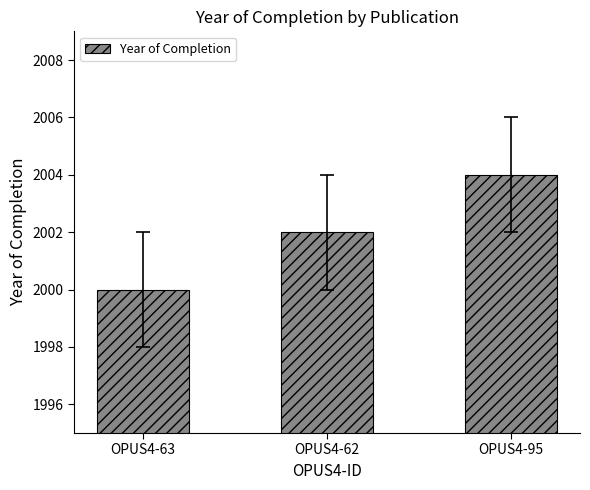

What is the label of the 1st bar from the right?

OPUS4-95